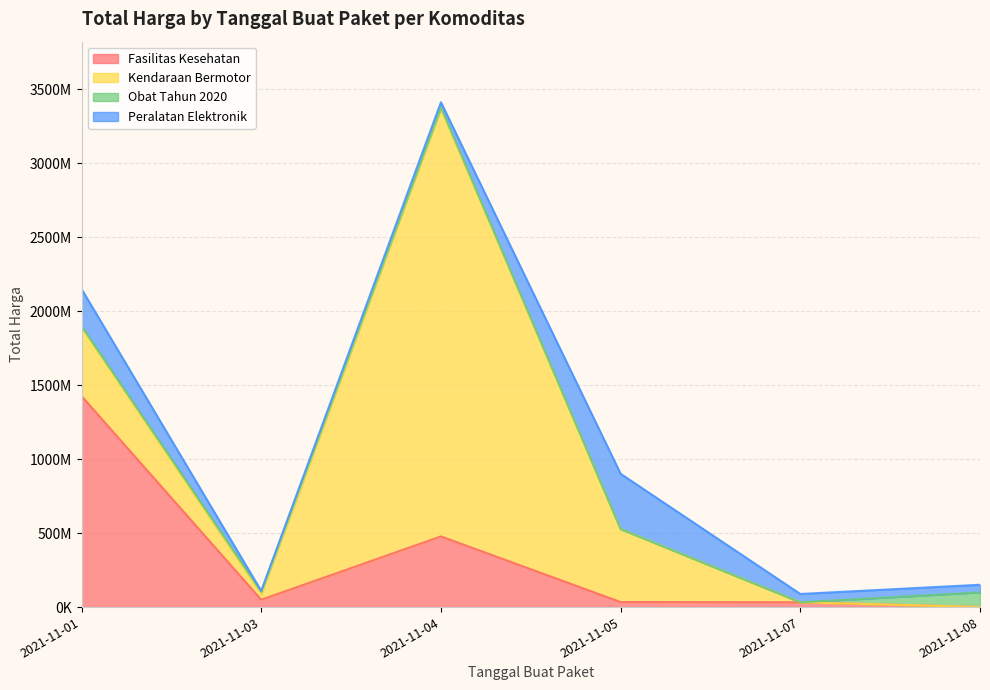

Where does the Obat Tahun 2020 series first go above 9180000?

2021-11-03